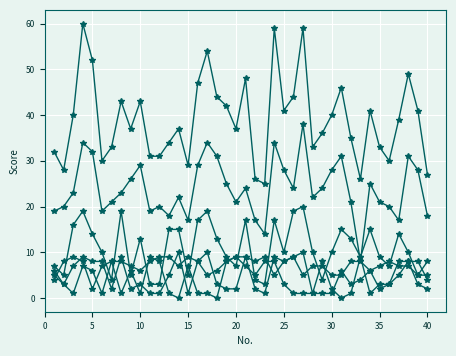

How many lines are shown in the chart?

6